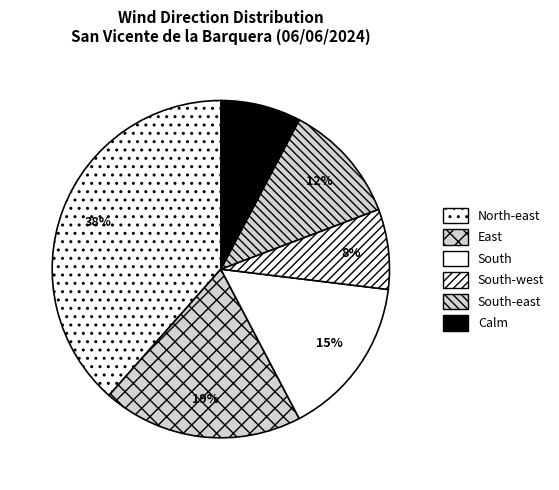

Which category has the smallest portion of the pie?

South-west